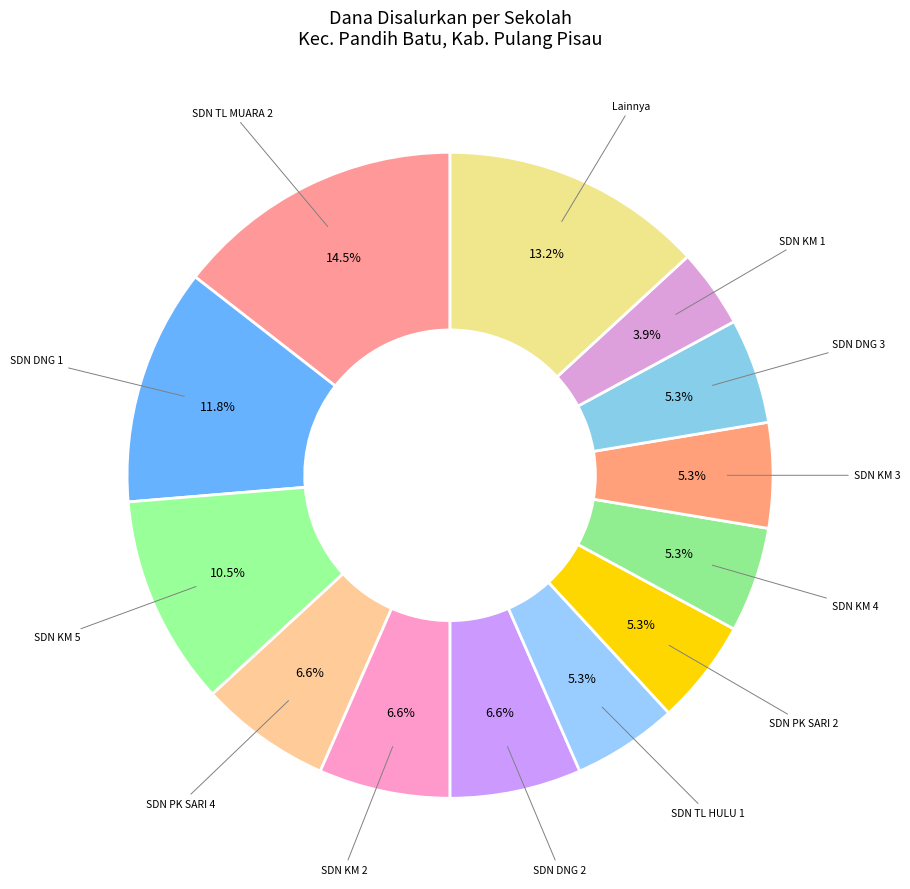

Count the number of slices in the pie.

13